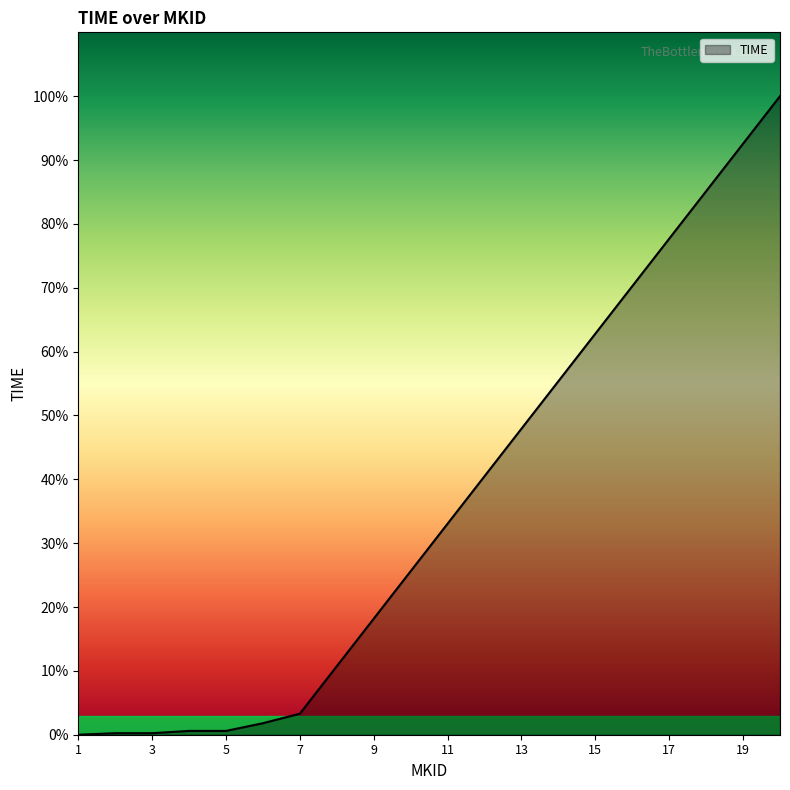

List the labels in order of value, largest first.

20, 19, 18, 17, 16, 15, 14, 13, 12, 11, 10, 9, 8, 7, 6, 5, 4, 3, 2, 1